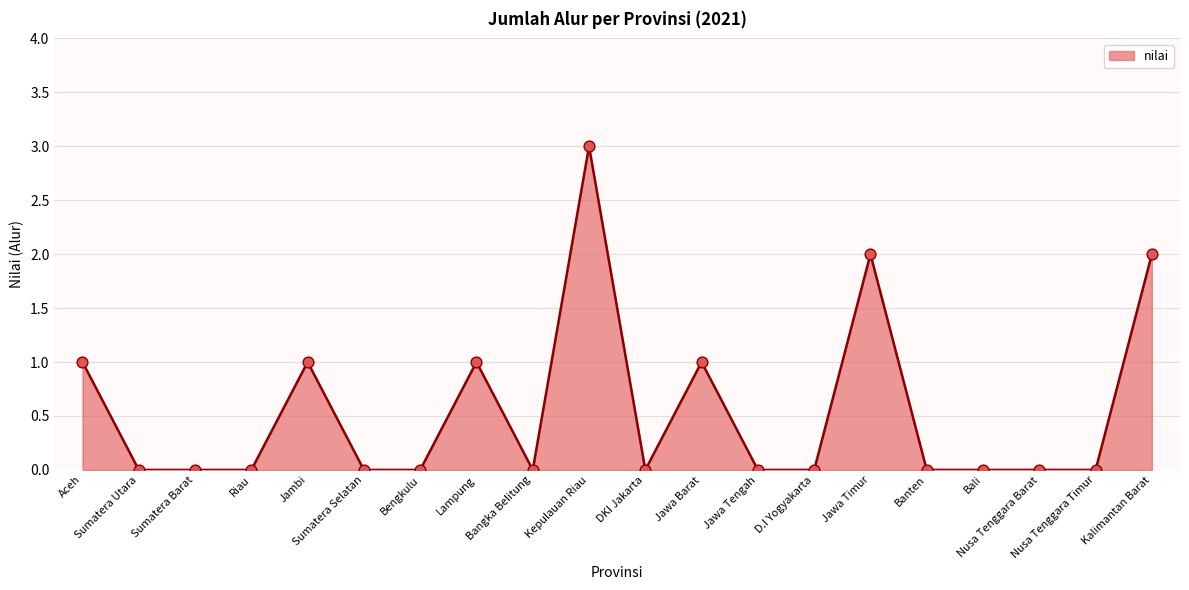

What is the greatest value displayed?

3